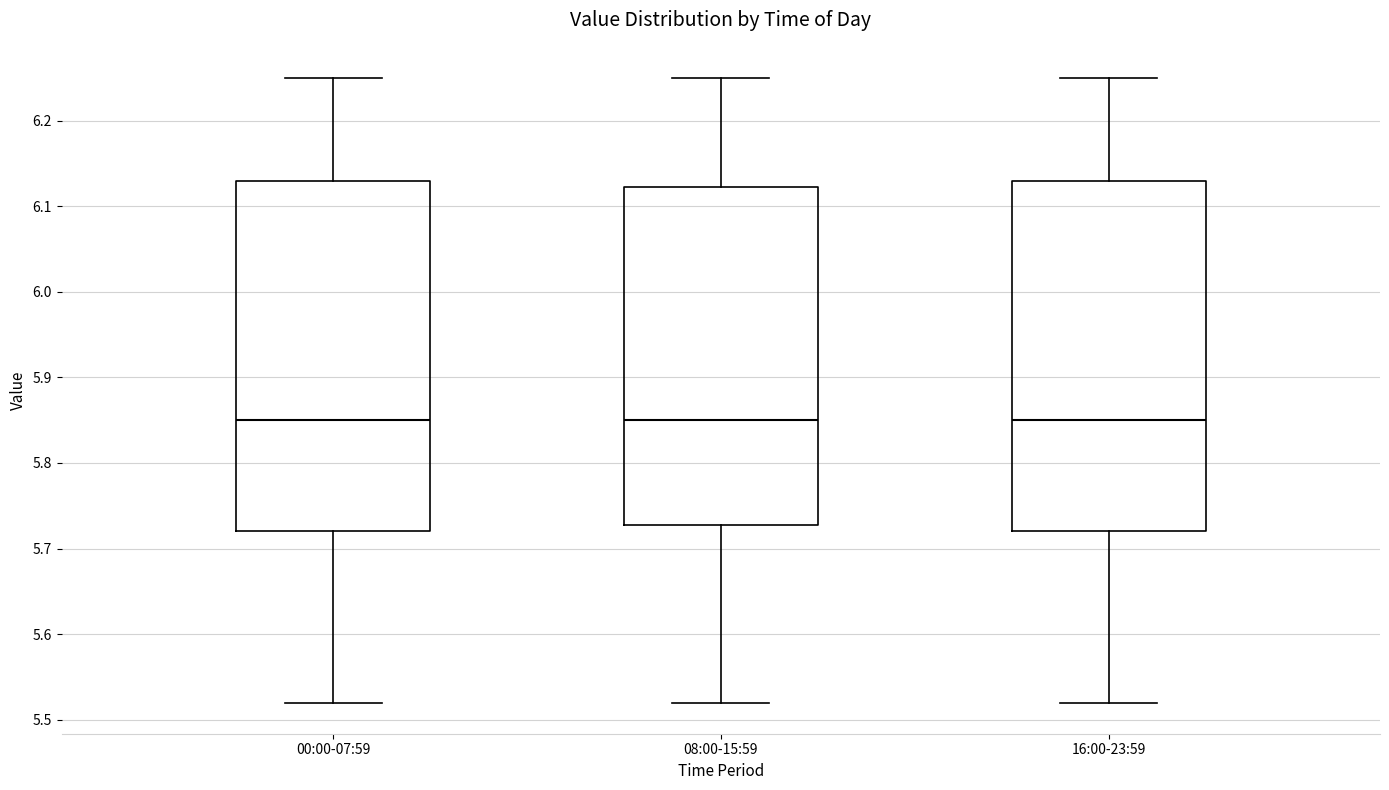

Reading left to right, read every box against the y-axis: the position of its median line, the range the box covers, and the ends of its whiskers. The values are not printed on the chart, so give them approximately, as read against the axis.

00:00-07:59: median 5.85, box 5.72 to 6.13, whiskers 5.52 to 6.25
08:00-15:59: median 5.85, box 5.73 to 6.12, whiskers 5.52 to 6.25
16:00-23:59: median 5.85, box 5.72 to 6.13, whiskers 5.52 to 6.25